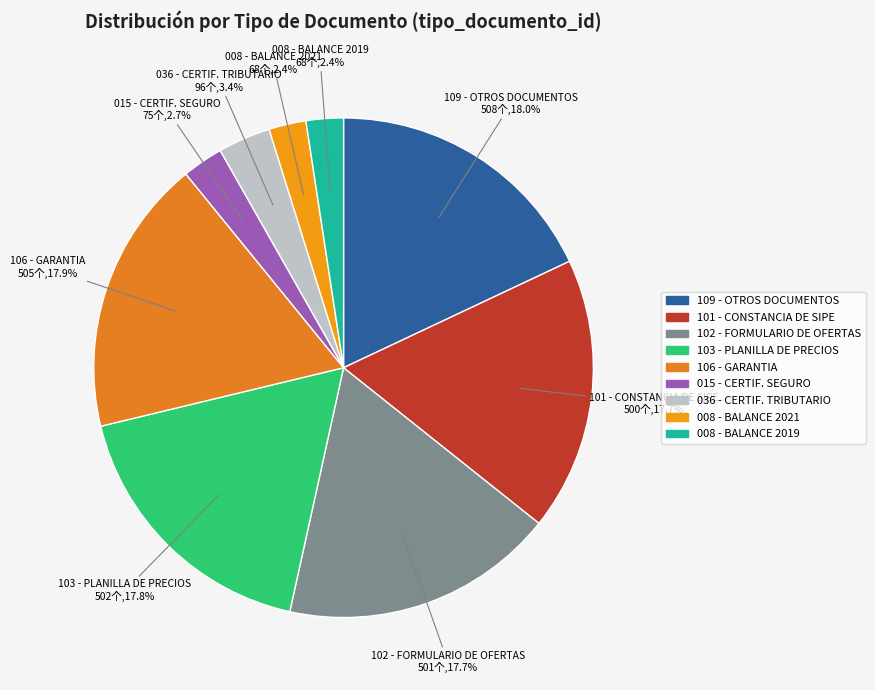

Which category has the smallest portion of the pie?

008 - BALANCE GRAL. 2021